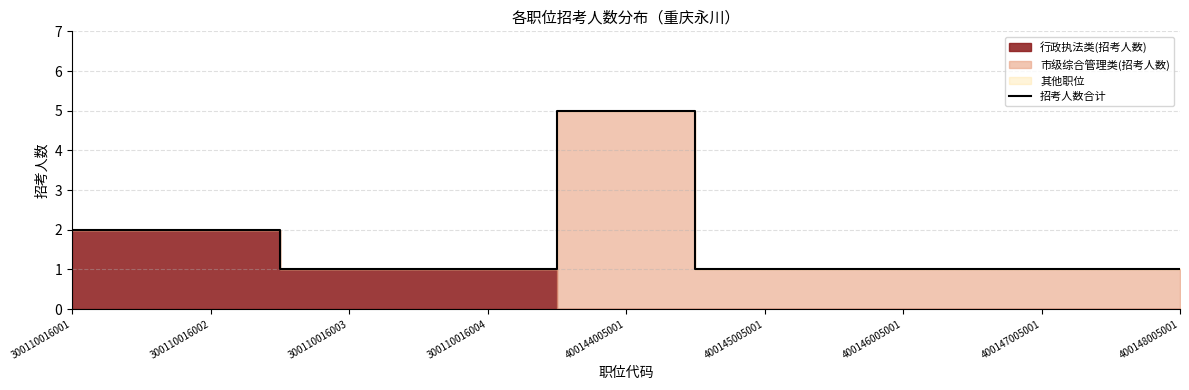

What is the sum of all values?

15